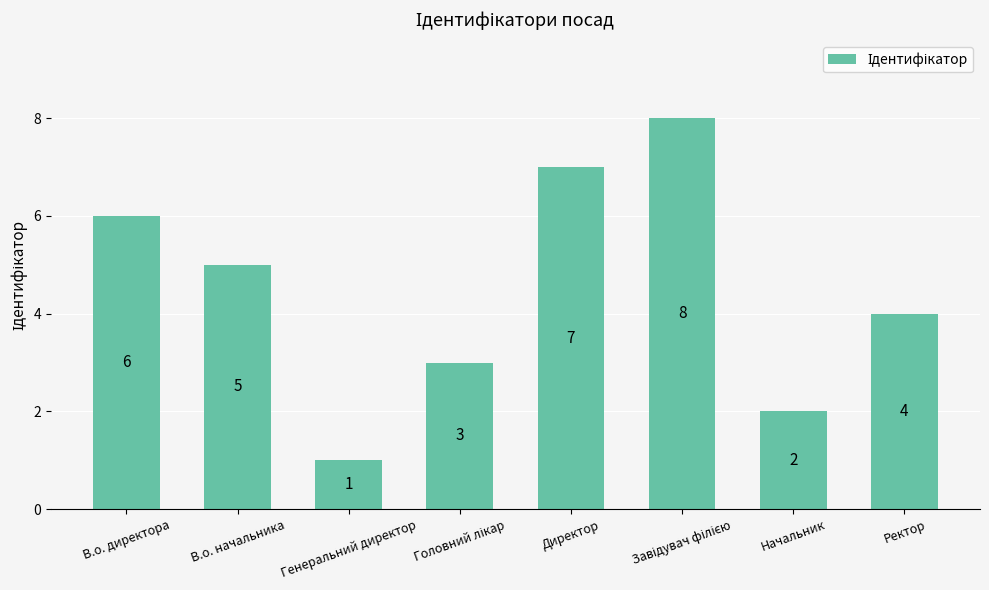

At which label is the value closest to 4?

Ректор